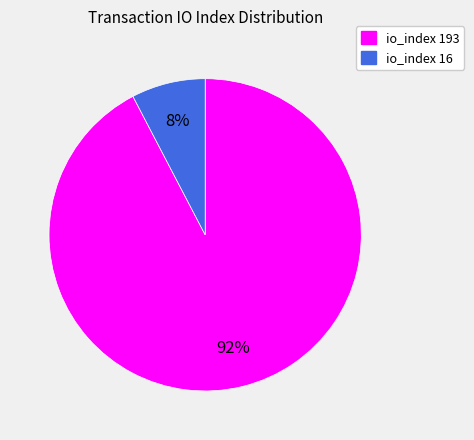

To the nearest percent, what is the combined percentage of io_index 193 and io_index 16?

100%